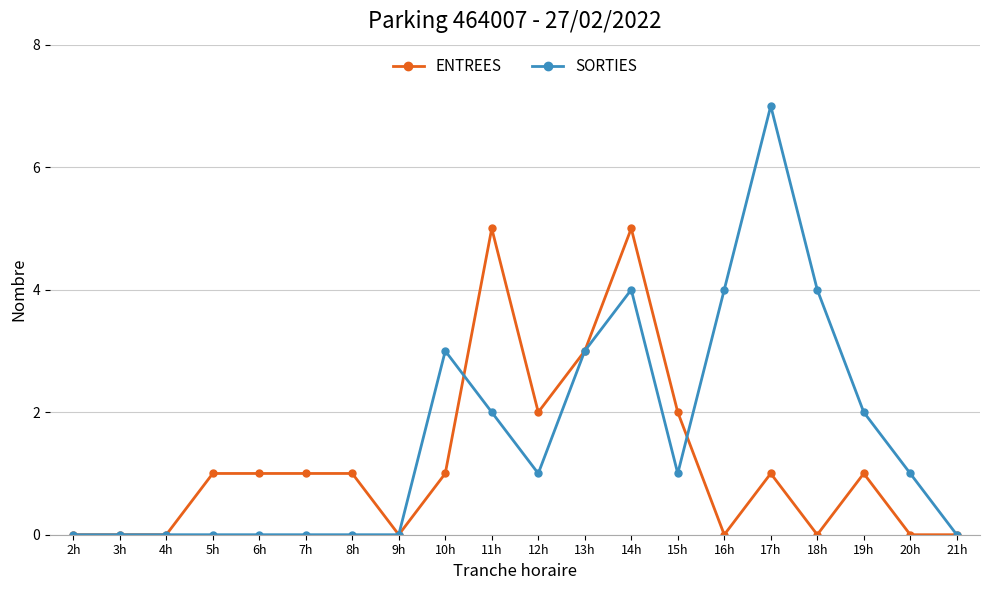

What is the sum of the ENTREES values at 8h and 18h?

1